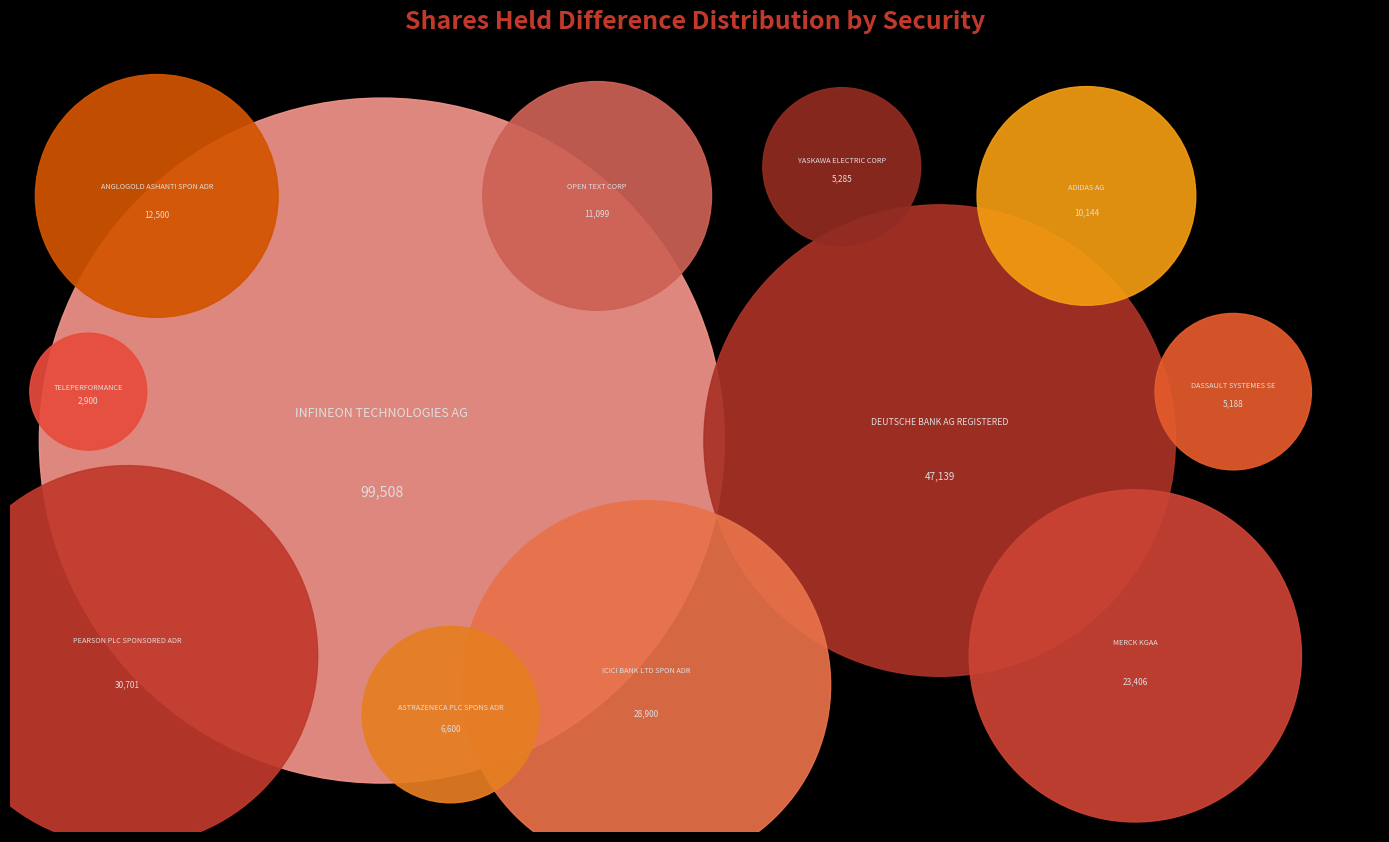

The ICICI BANK LTD SPON ADR slice represents 10% of the pie. True or false?

True